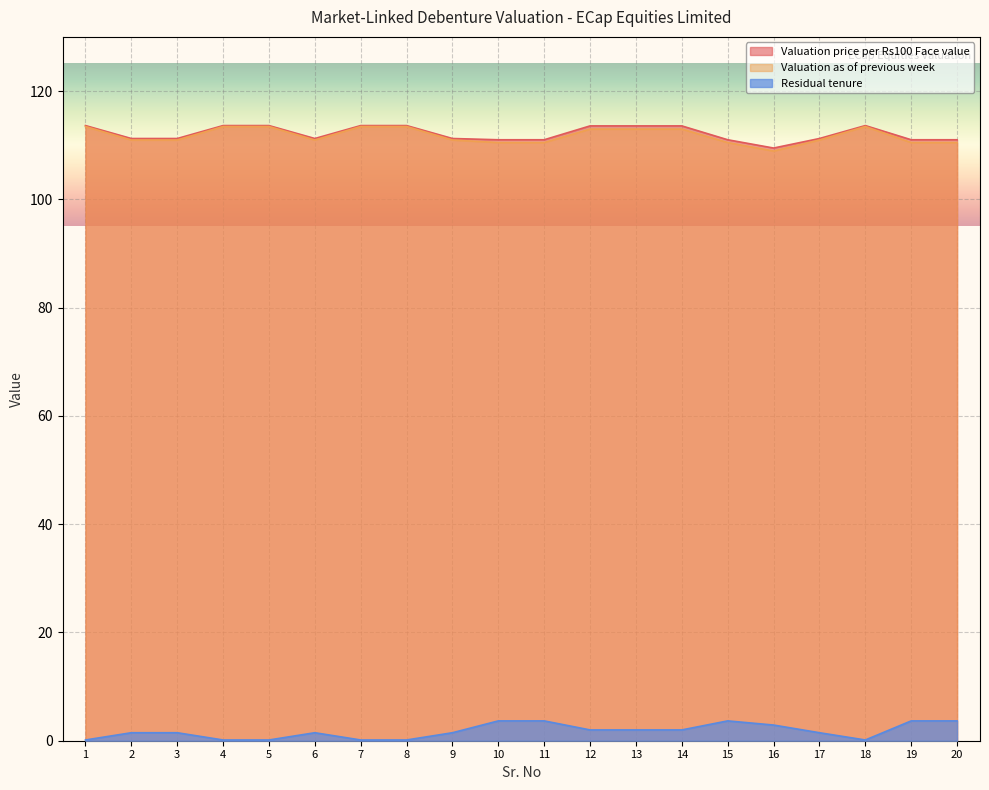

In Residual tenure, how many points are lower than both neighbors (excluding endpoints)?

1